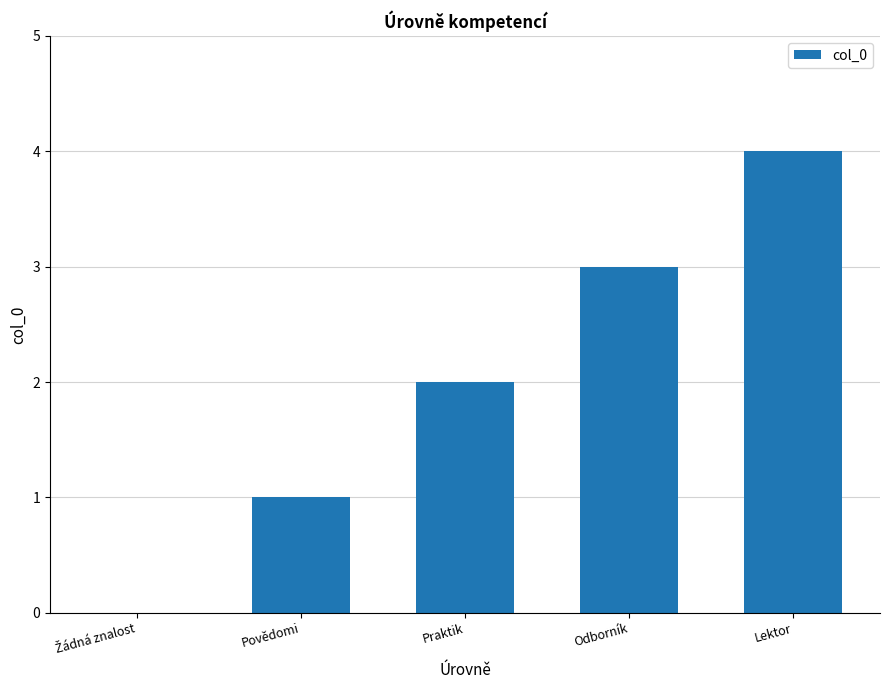

What is the sum of all values?

10